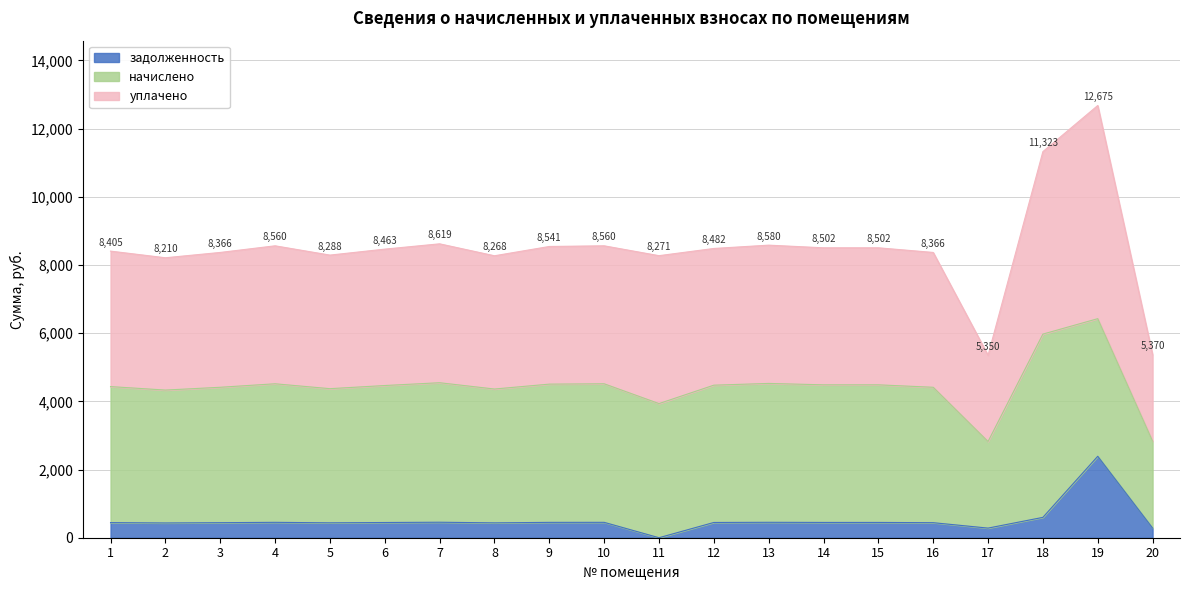

How many lines are shown in the chart?

3